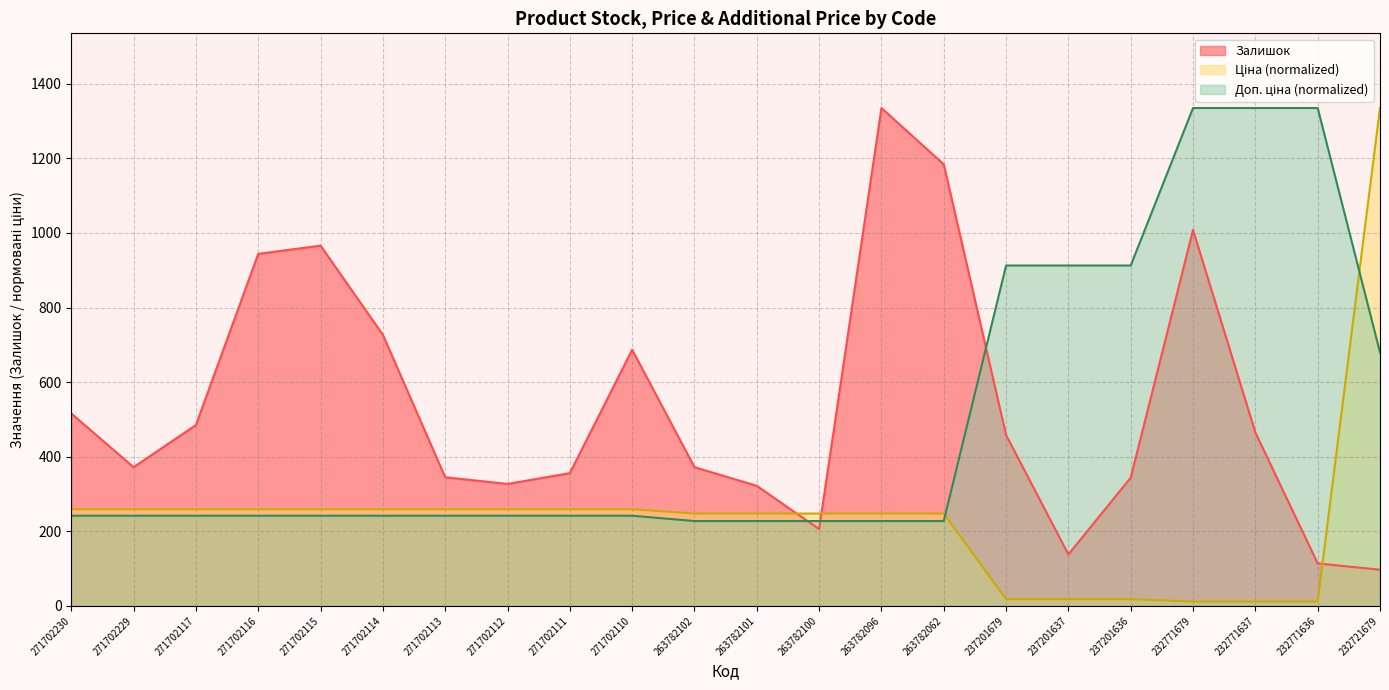

How many interior local valleys does the Залишок series have?

4